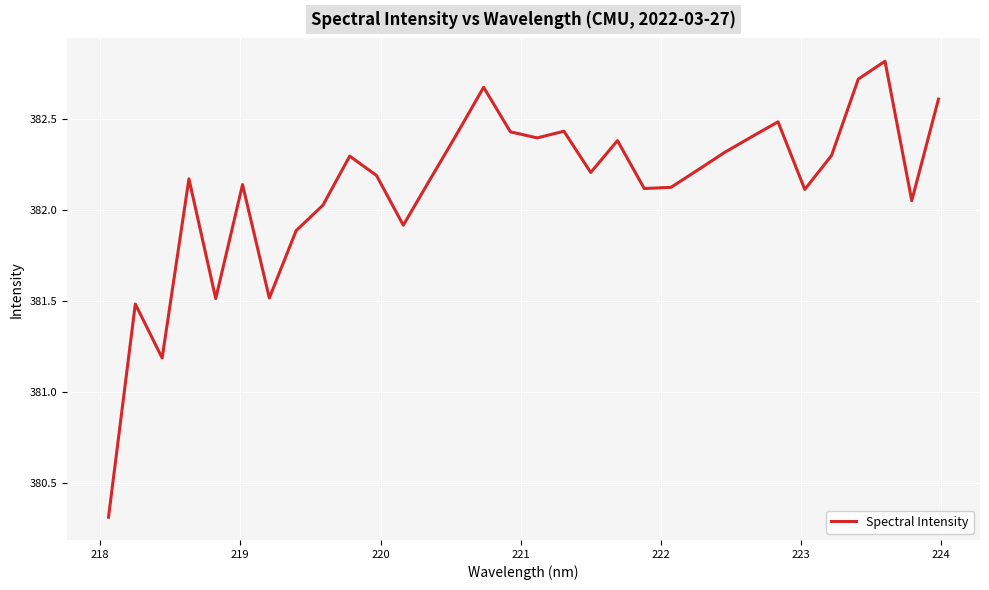

What is the minimum value shown in the chart?

380.3